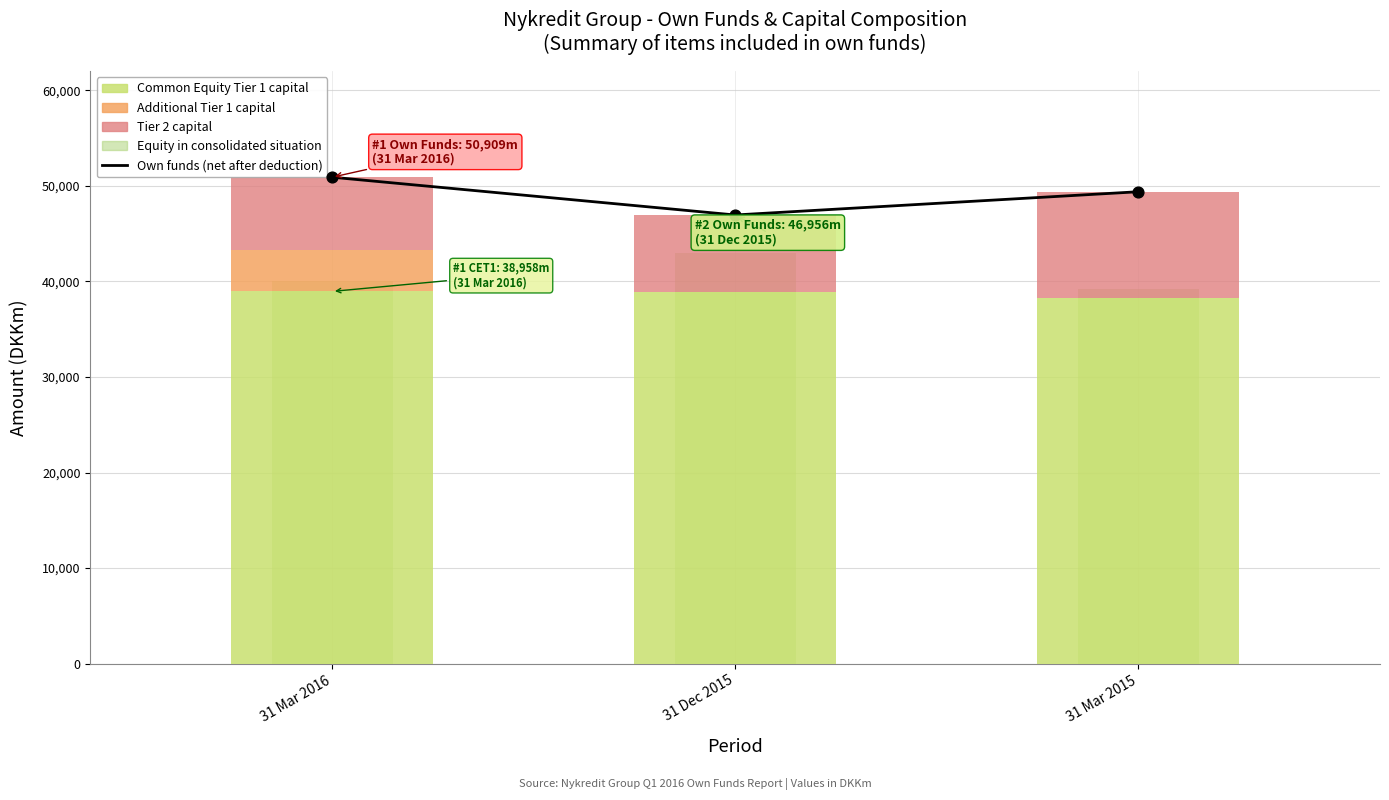

Which series contains the highest Y value?

Own funds (net after deduction)